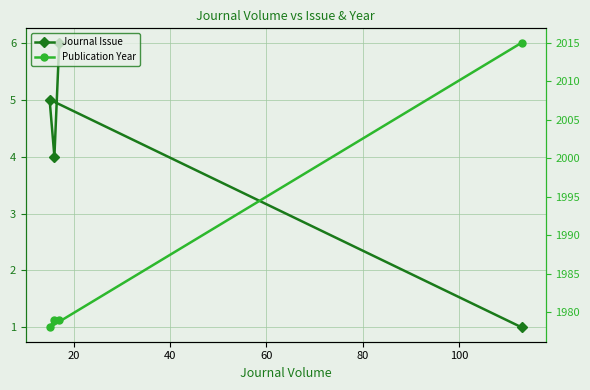

What is the total value across all series at 40?

1983